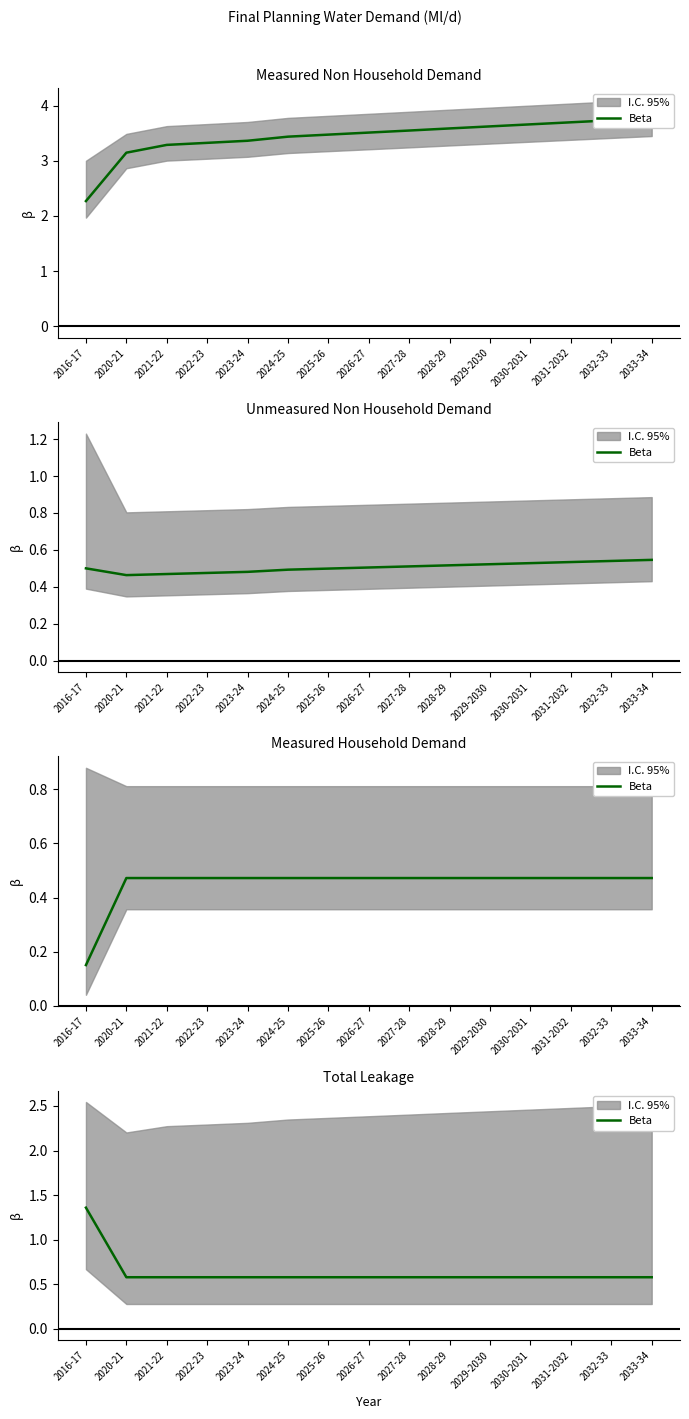

Reading right to left, extract all data points from this chart.

2033-34=0.6	2032-33=0.6	2031-2032=0.6	2030-2031=0.6	2029-2030=0.6	2028-29=0.6	2027-28=0.6	2026-27=0.6	2025-26=0.6	2024-25=0.6	2023-24=0.6	2022-23=0.6	2021-22=0.6	2020-21=0.6	2016-17=1.4